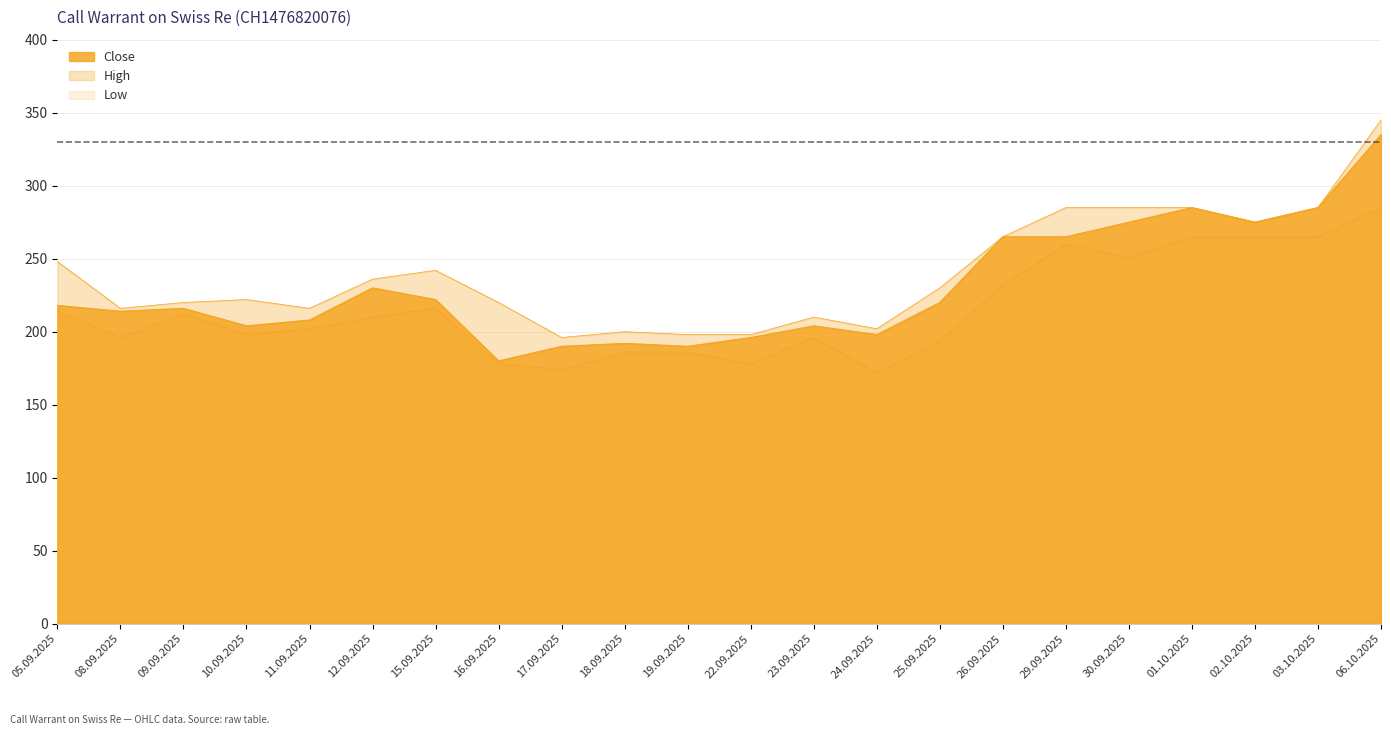

What is the total value across all series at 15.09.2025?

680